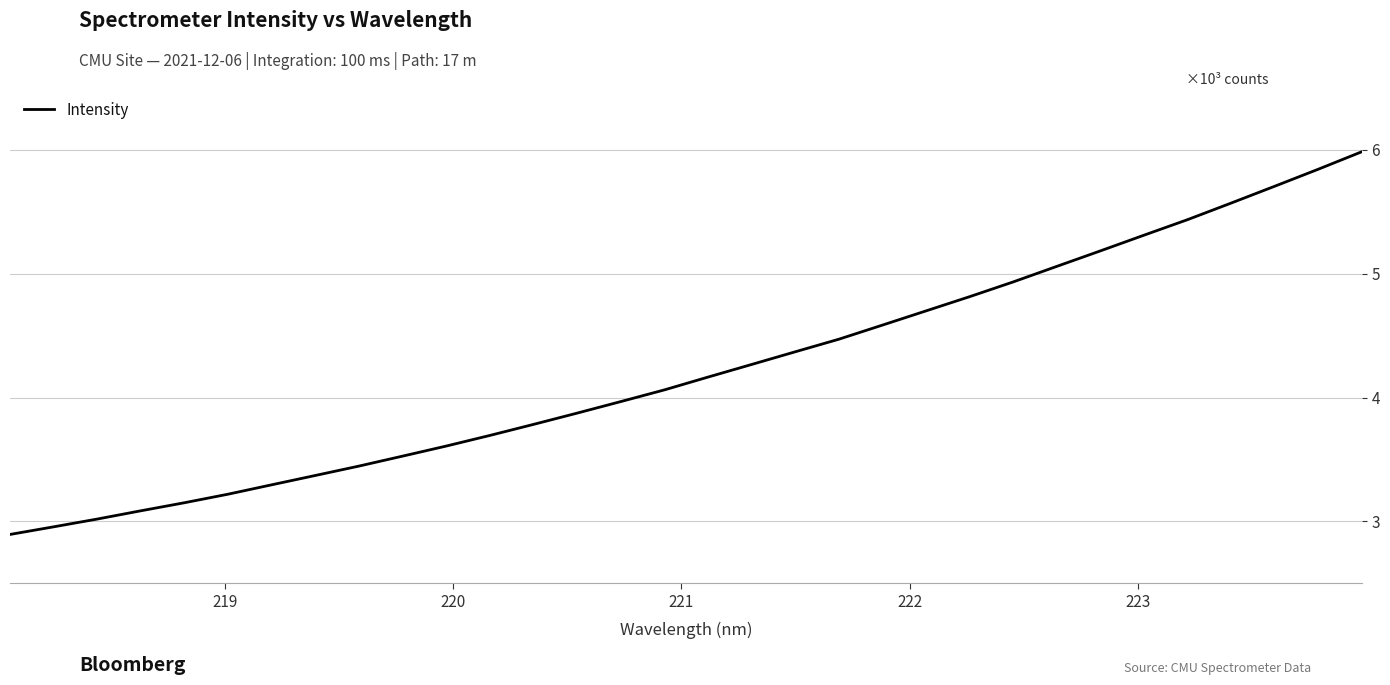

Does the chart display data point markers on the line(s)?

No